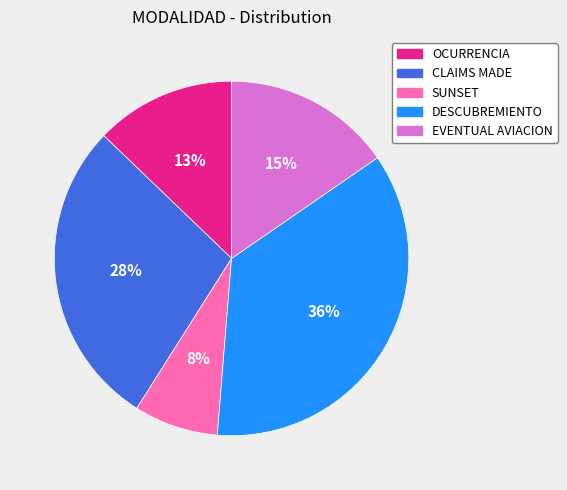

Between SUNSET and EVENTUAL AVIACION, which is larger?

EVENTUAL AVIACION